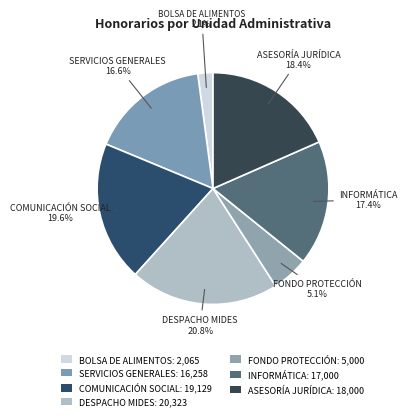

How many slices are in this pie chart?

7